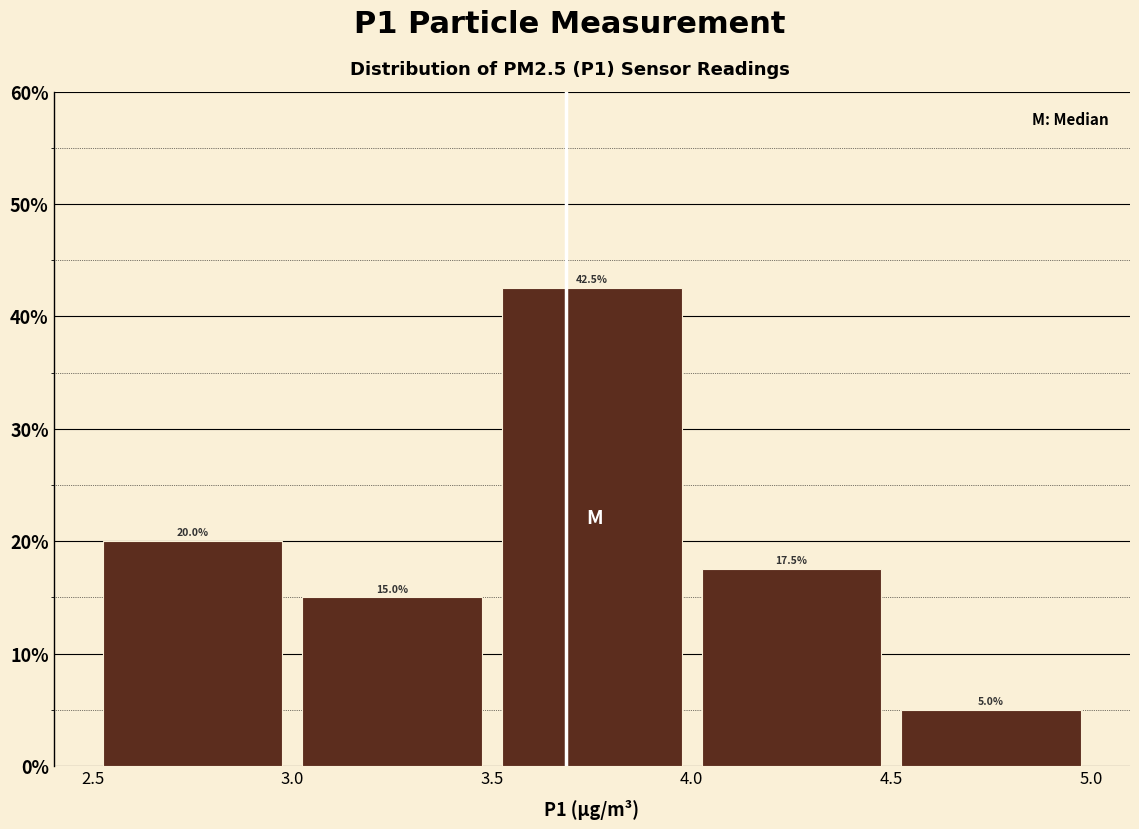

Reading left to right, transcribe this chart: for each bar, give the range it covers on the x-axis and its height.

2.5 to 3.0: 20.0
3.0 to 3.5: 15.0
3.5 to 4.0: 42.5
4.0 to 4.5: 17.5
4.5 to 5.0: 5.0